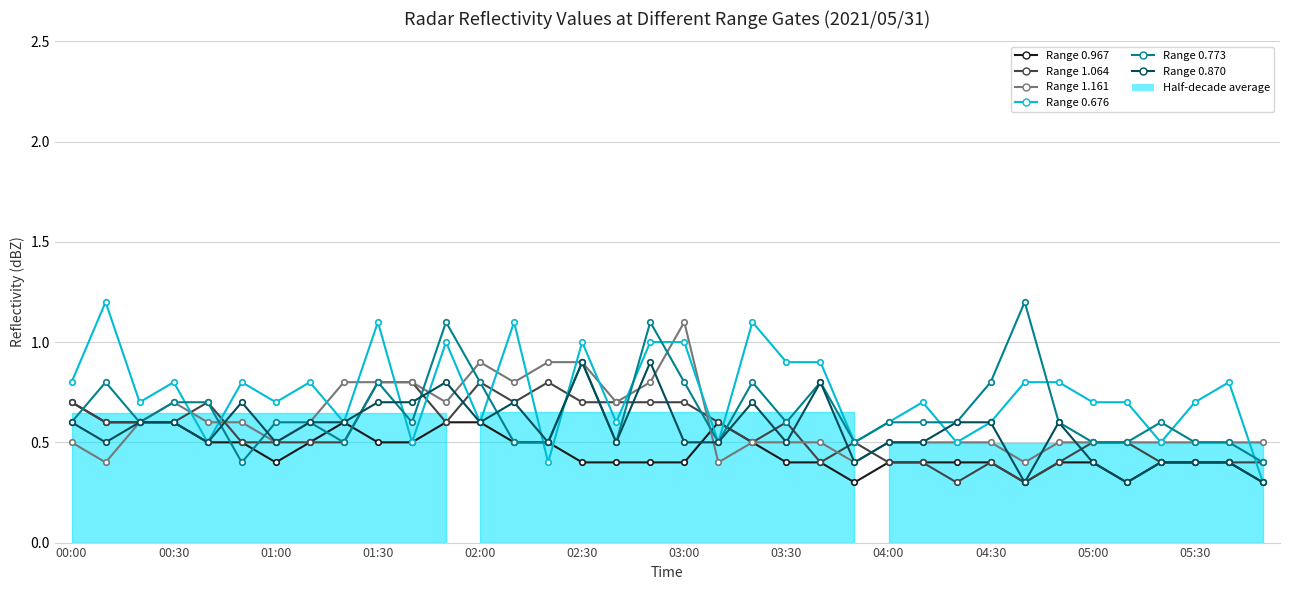

Does the chart have visible grid lines?

Yes